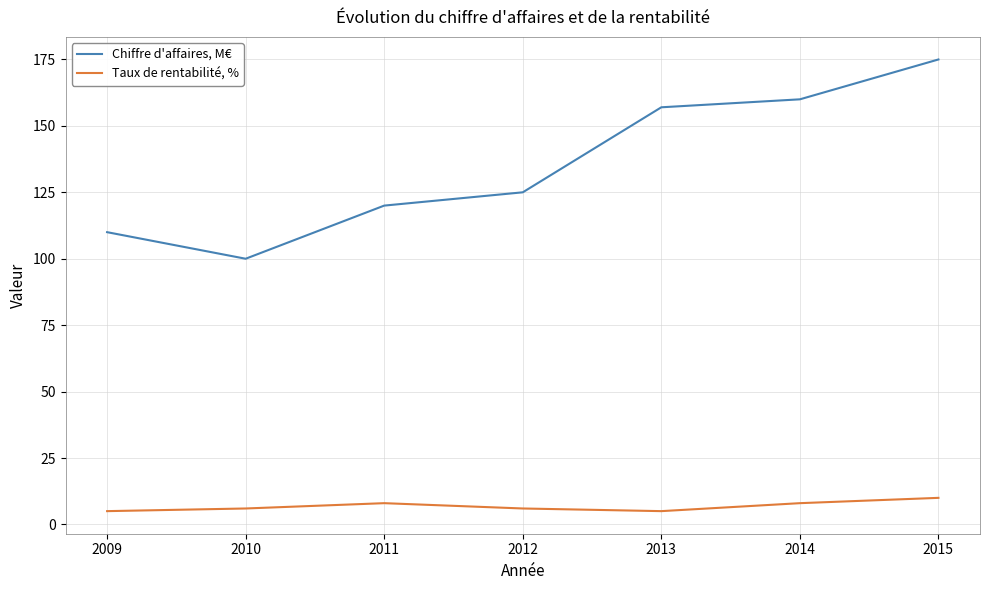

Where is Chiffre d'affaires, M€ nearest to the value 137?

2012